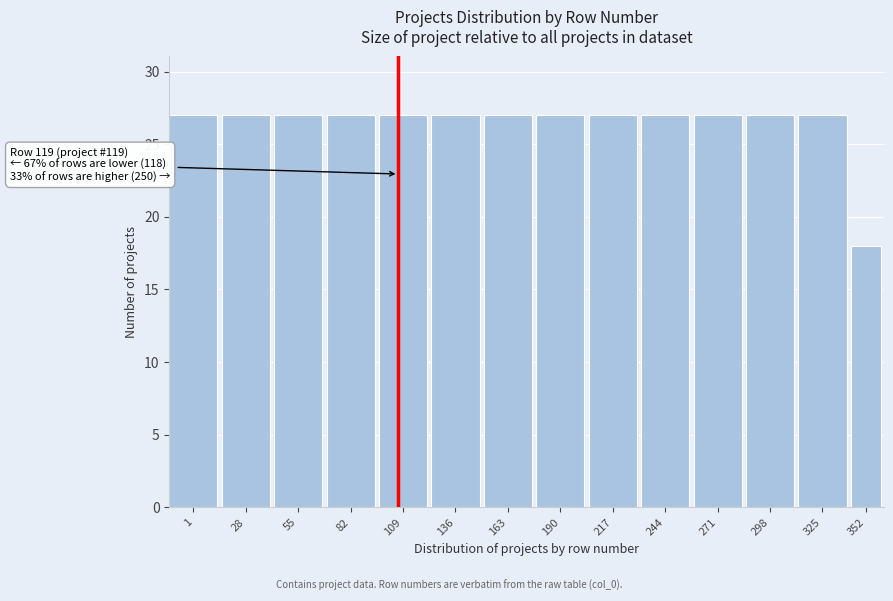

Reading right to left, extract all data points from this chart.

18	27	27	27	27	27	27	27	27	27	27	27	27	27